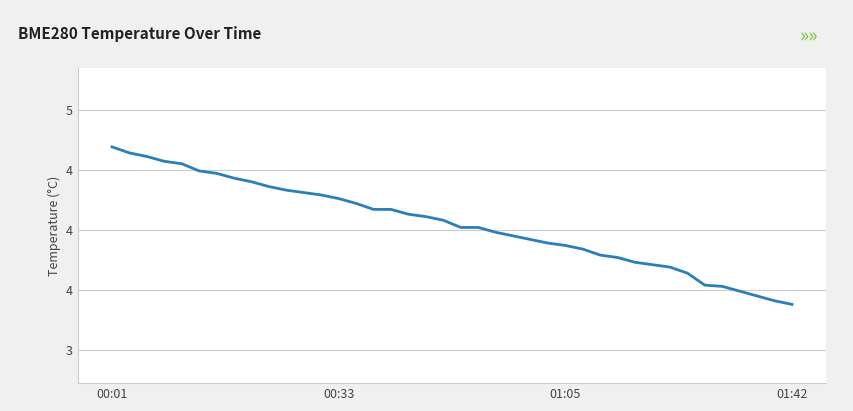

Does the chart have visible grid lines?

Yes